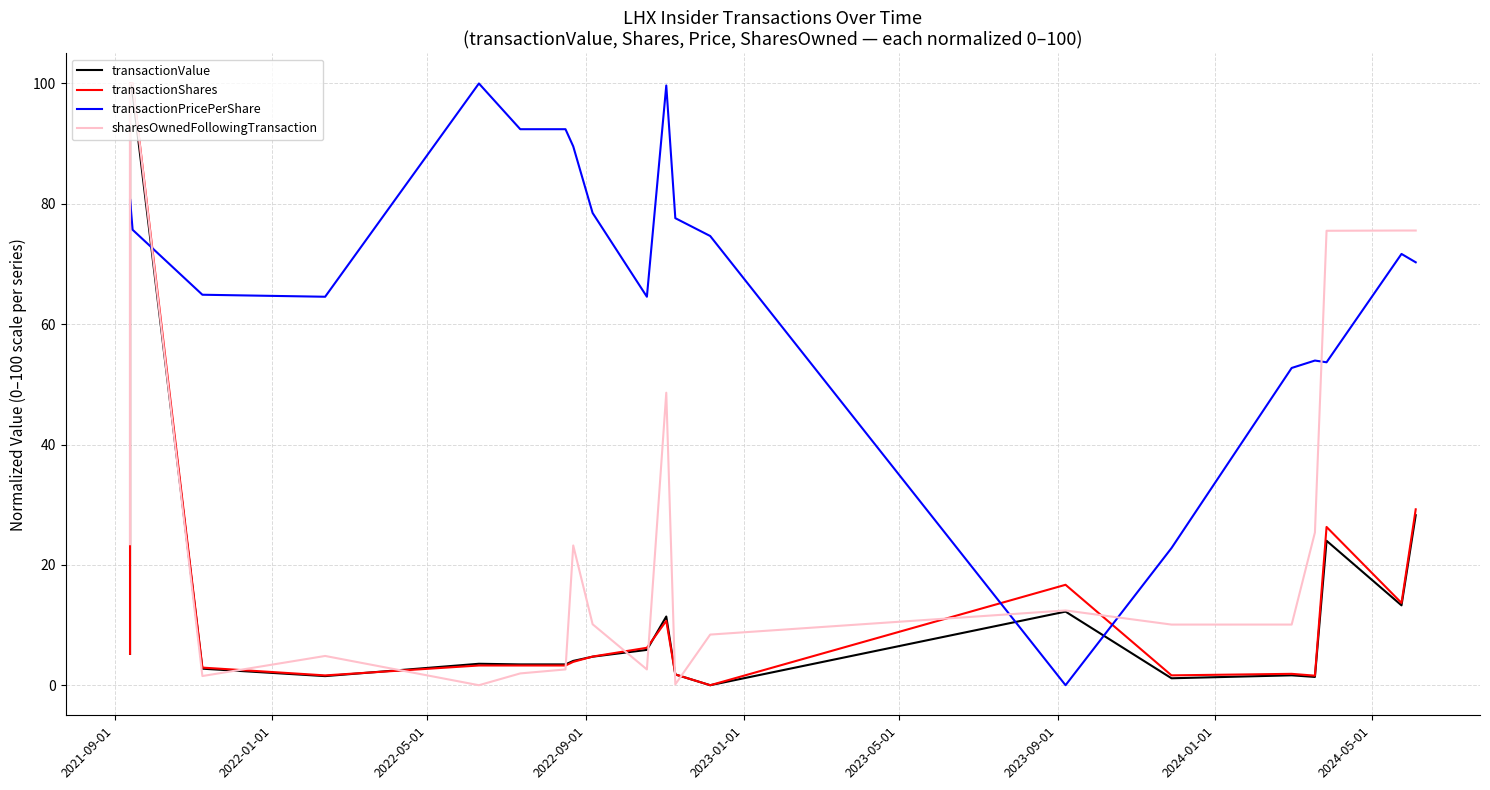

What are all the series names shown in the legend?

transactionValue, transactionShares, transactionPricePerShare, sharesOwnedFollowingTransaction